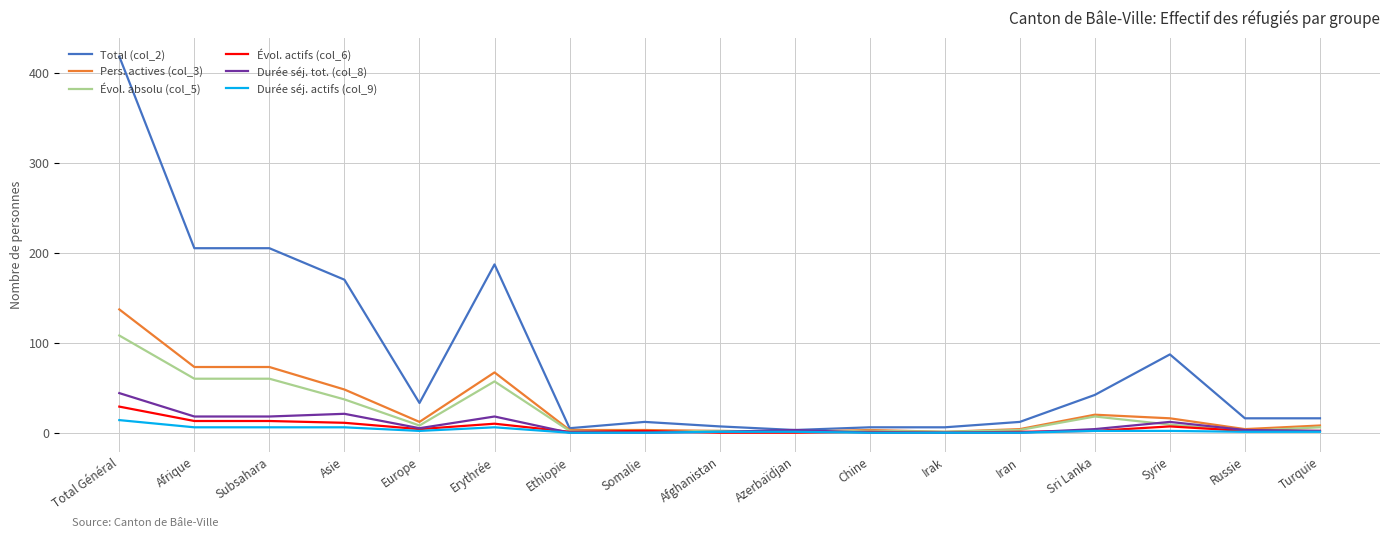

Is it true that Total (col_2) equals 87 at Syrie?

True